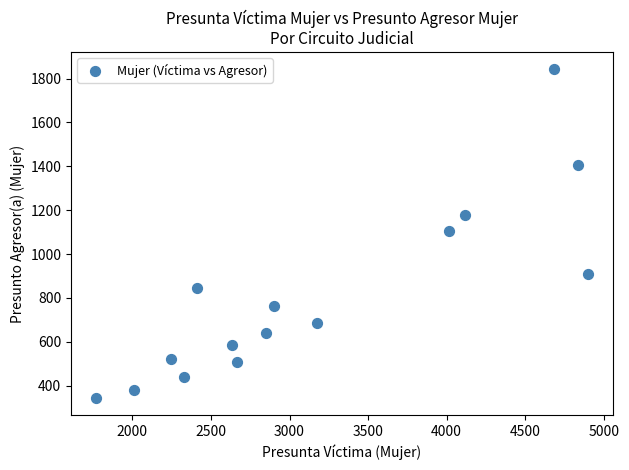

What is the range of X values (max minus min)?

3136